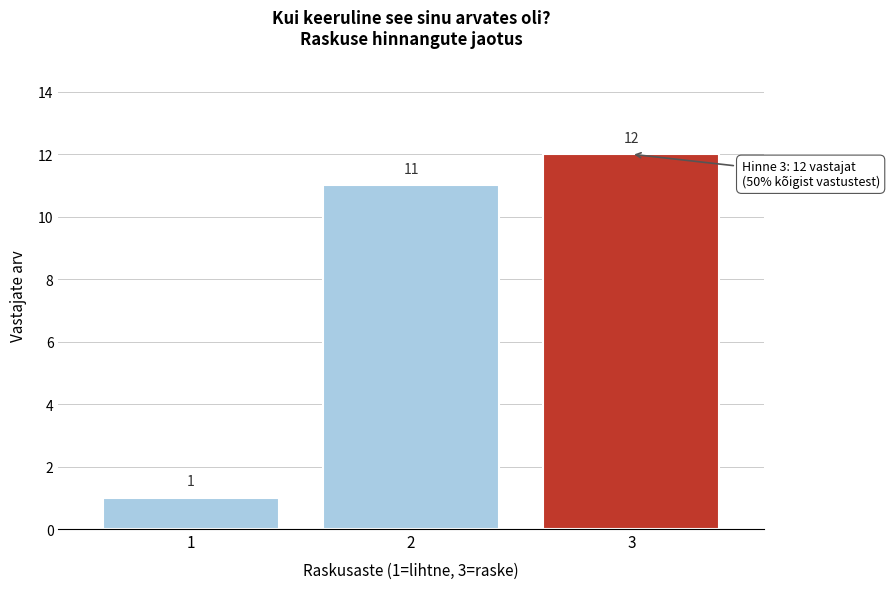

Reading left to right, transcribe all the data shown in this chart.

1	11	12